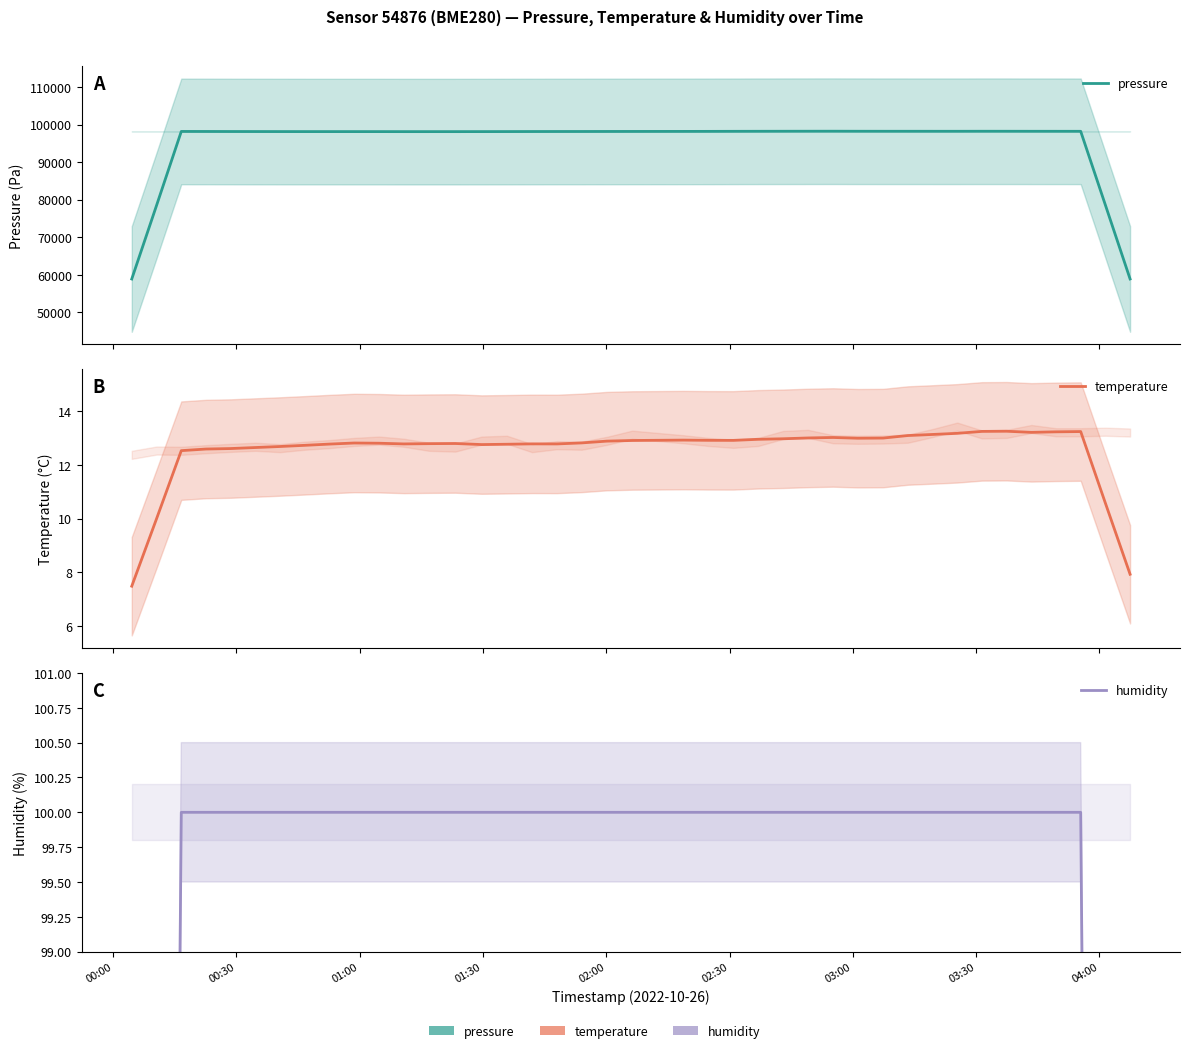

What is the value of the humidity point at the 36th from the left?

100.0